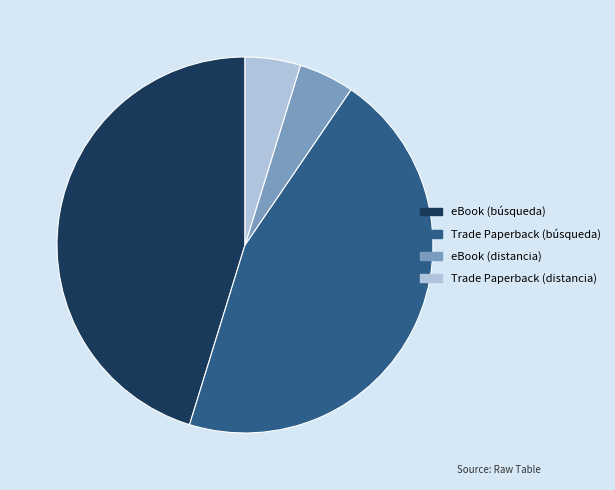

Does eBook (distancia) represent more than half of the total?

No